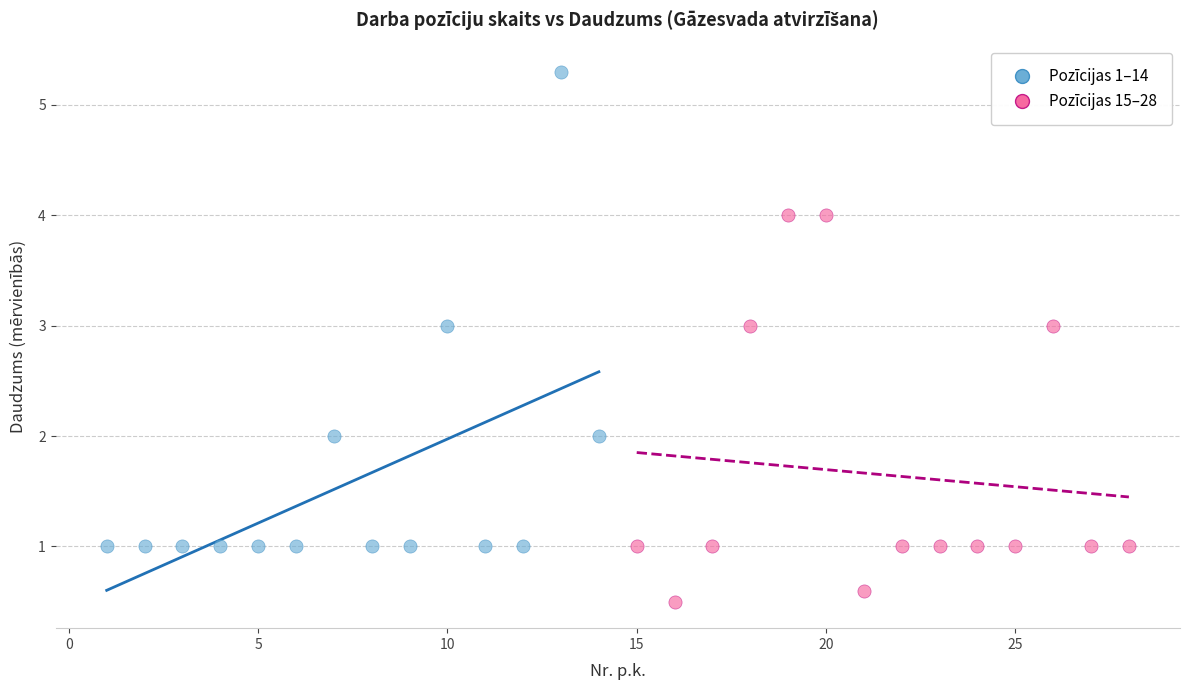

Which series contains the lowest Y value?

Pozīcijas 15–28